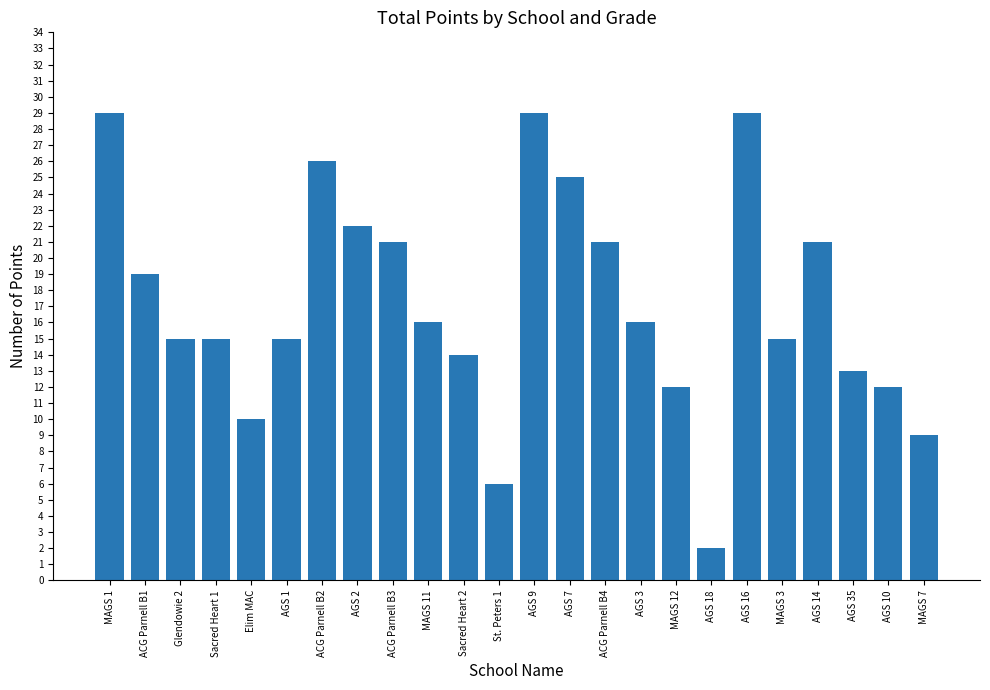

Between ACG Parnell B2 and MAGS 1, which is larger?

MAGS 1